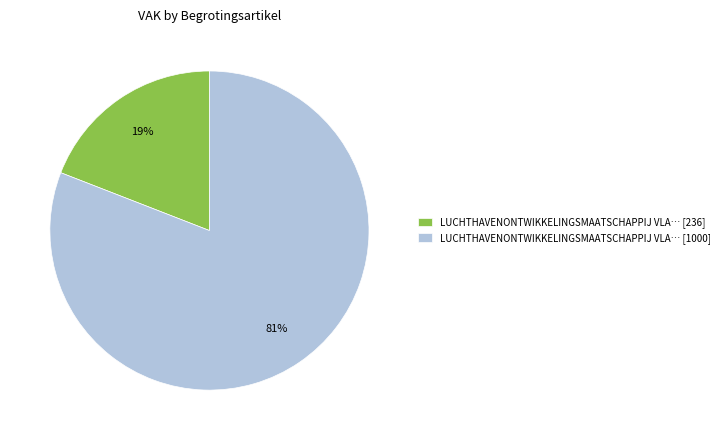

Is the sum of LUCHTHAVENONTWIKKELINGSMAATSCHAPPIJ VLA… [1000] and LUCHTHAVENONTWIKKELINGSMAATSCHAPPIJ VLA… [236] greater than half?

Yes